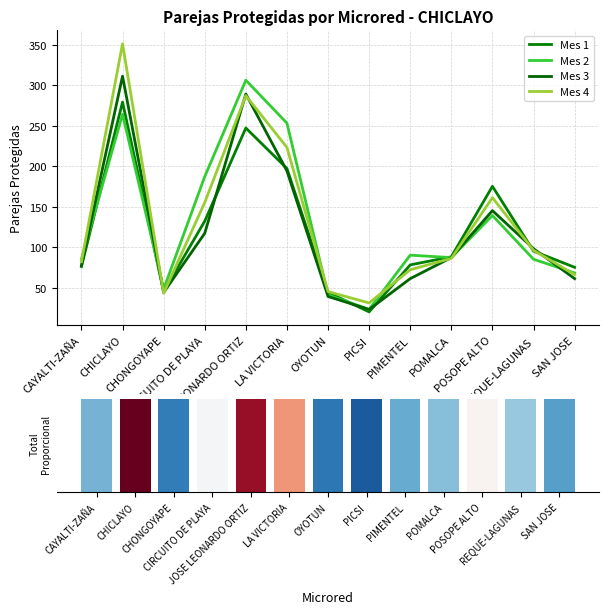

What is the difference between the maximum and minimum values in the Mes 3 series?

288